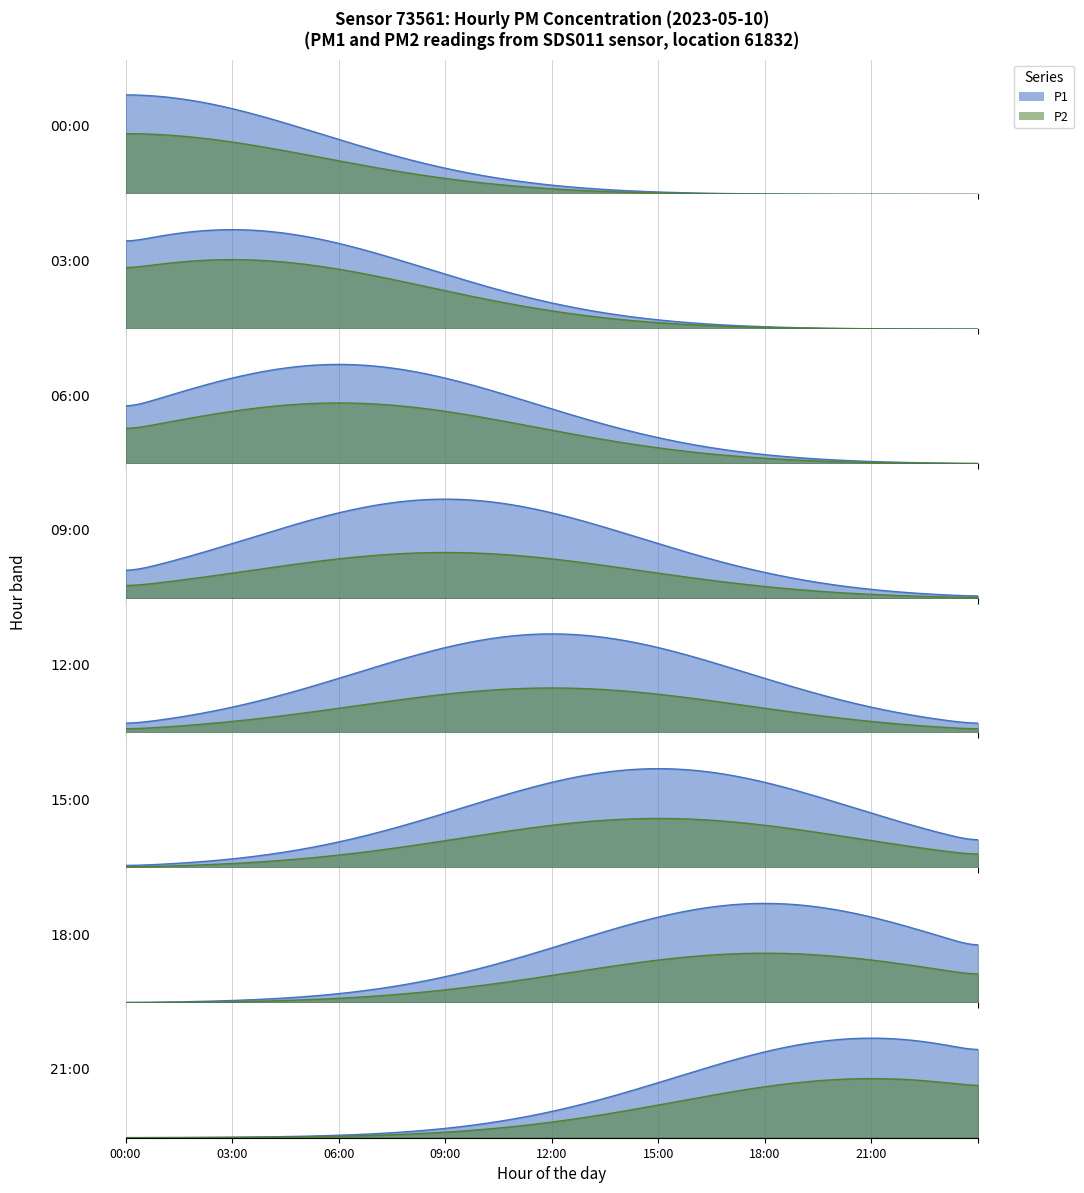

True or false: P2 has more than 1 points higher than both neighbors.

True